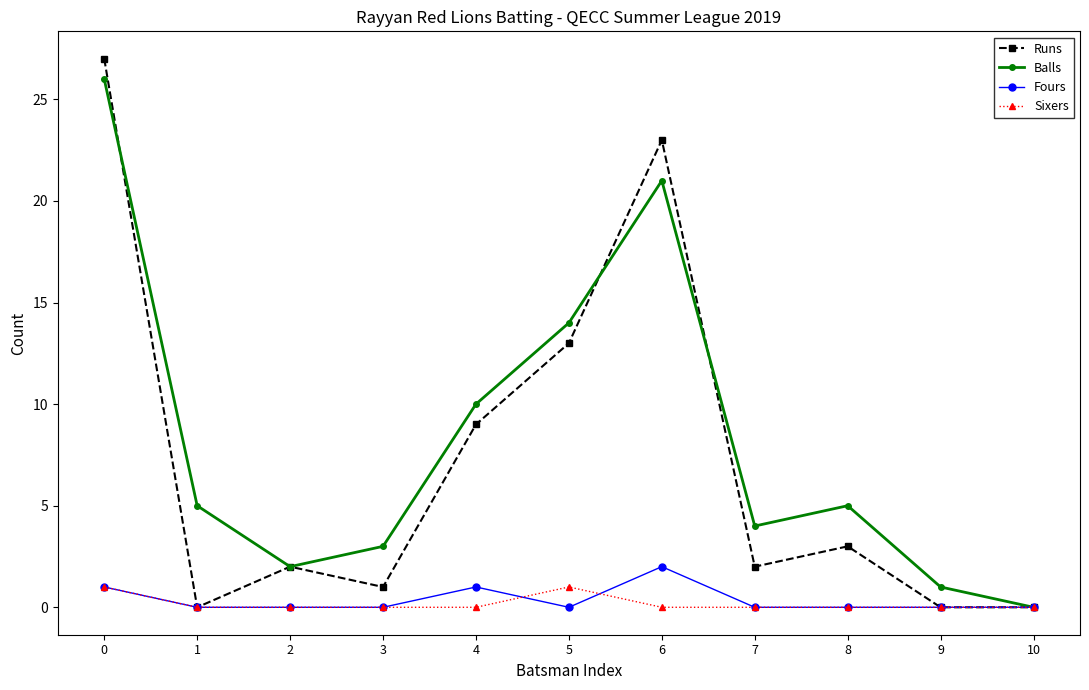

How many interior local peaks does the Balls series have?

2